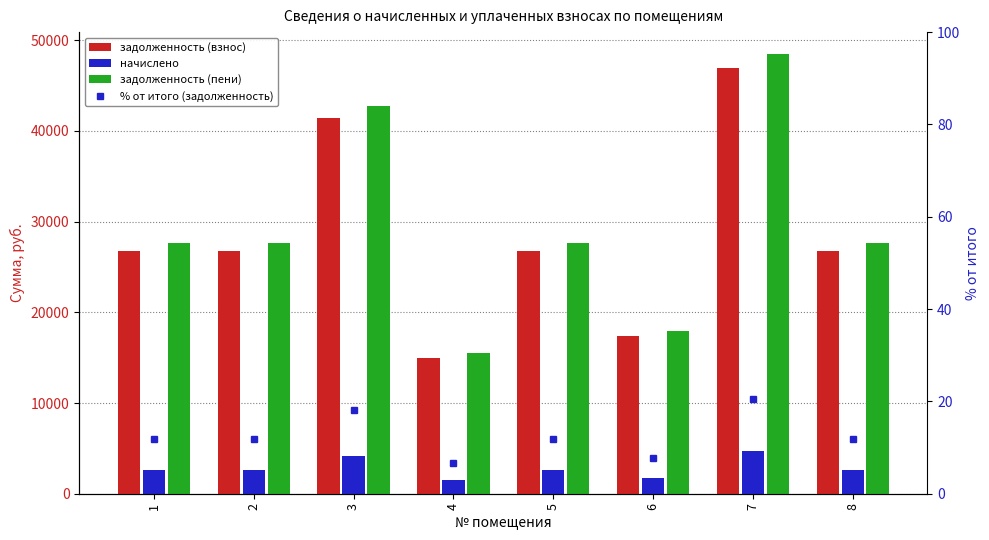

How many categories are shown in the chart?

8